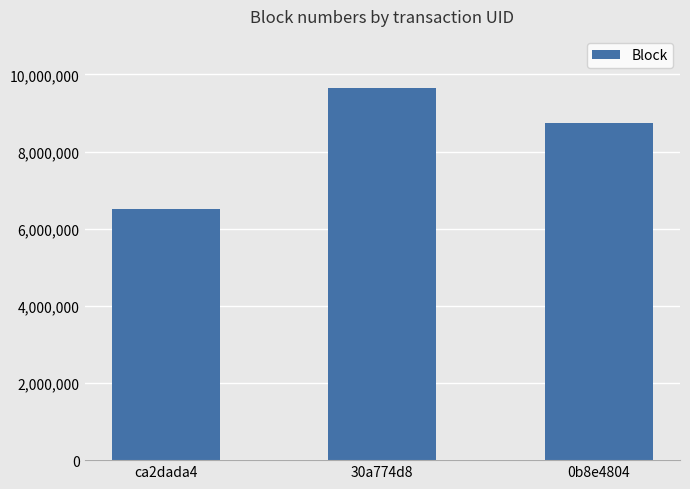

What is the difference between the values at 0b8e4804 and 30a774d8?

898194